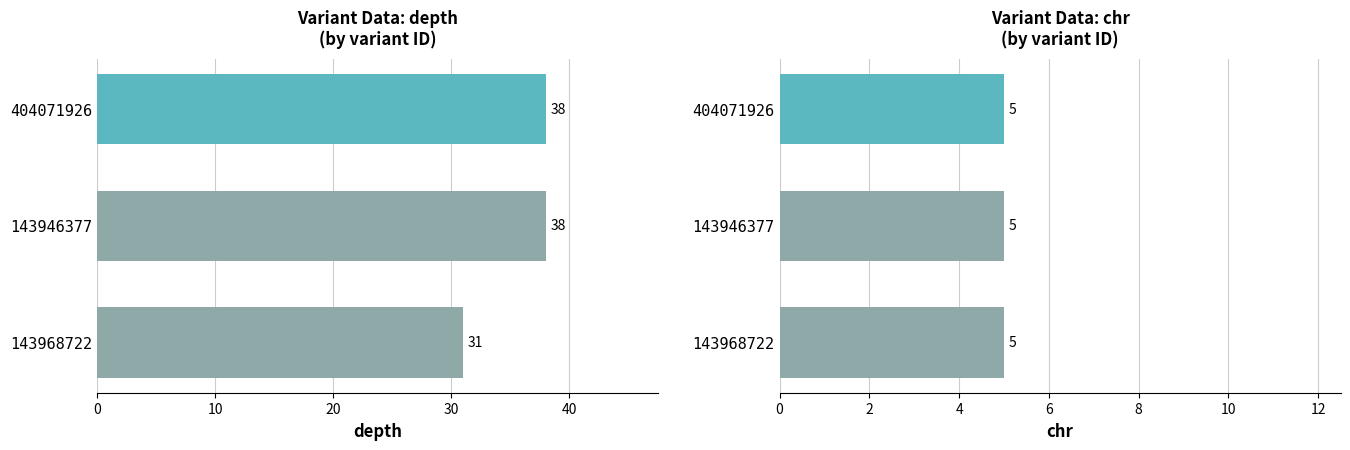

At 0, list the series in order from smallest to largest.

chr, depth